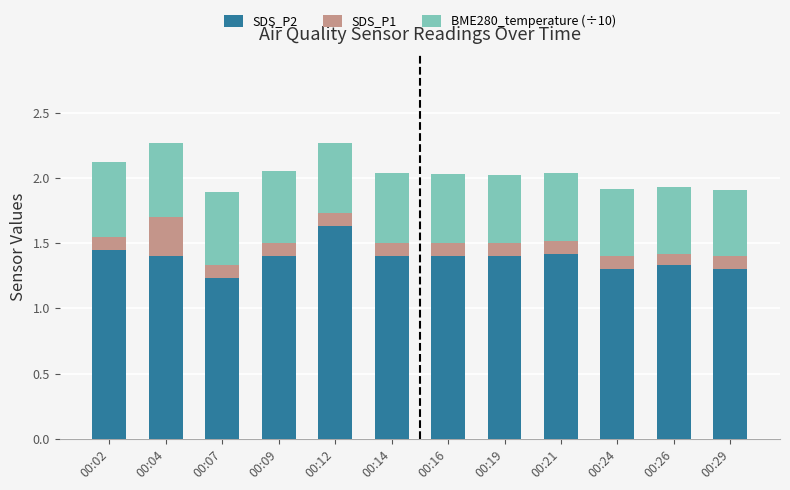

At which label does SDS_P2 reach its minimum?

00:07